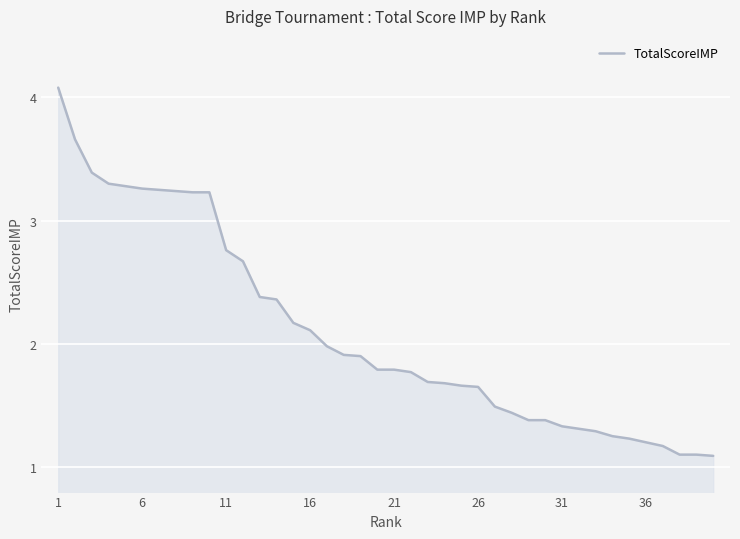

What is the smallest value displayed?

1.1